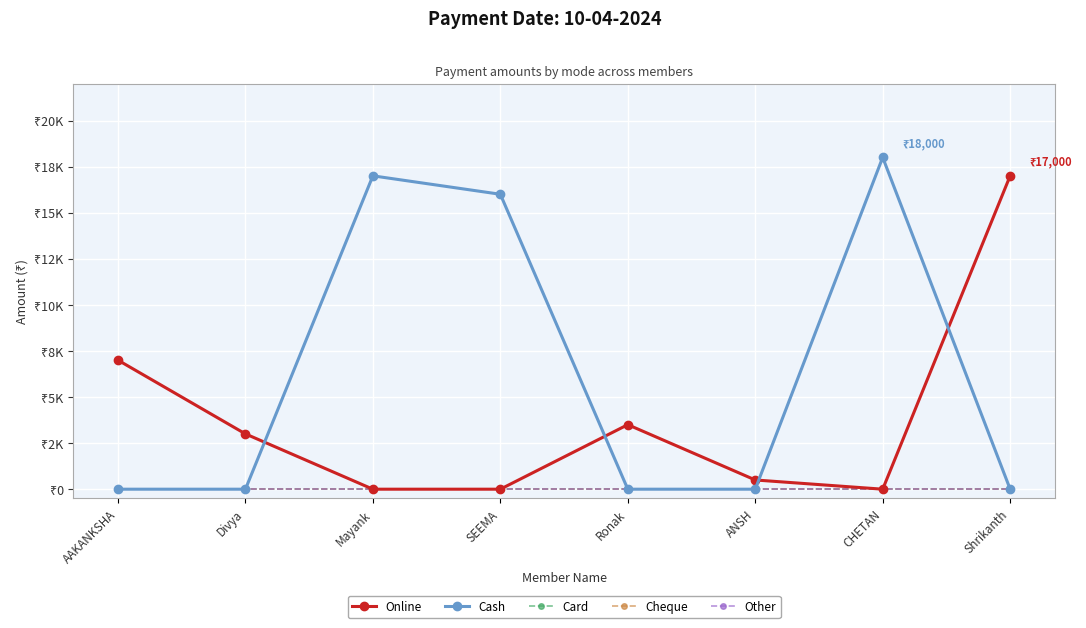

Which series has the largest total across all categories?

Cash